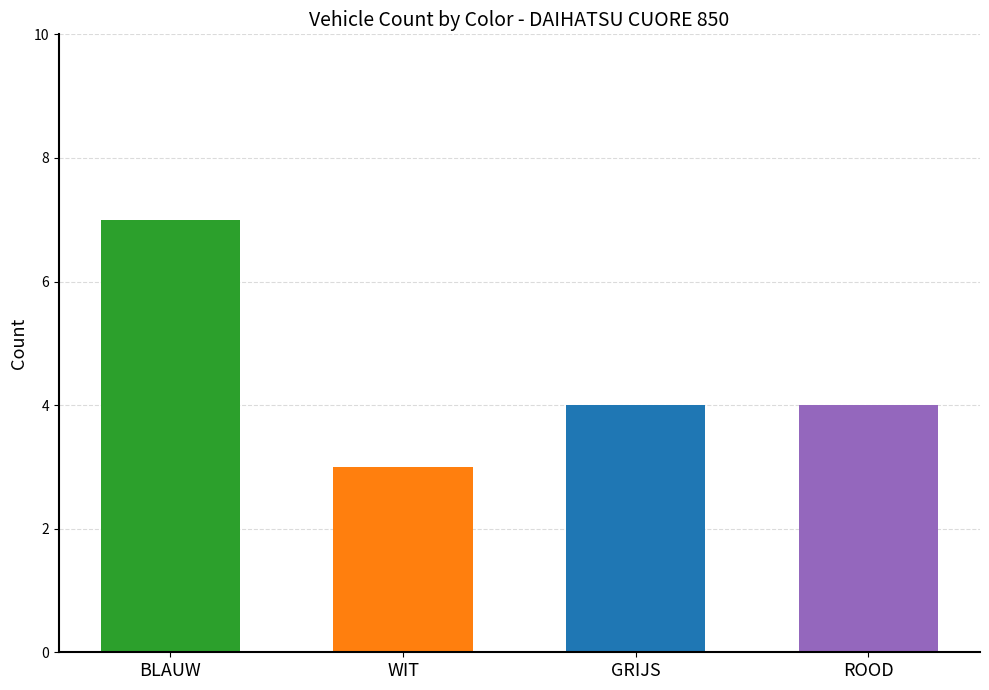

Reading left to right, extract all data points from this chart.

7	3	4	4